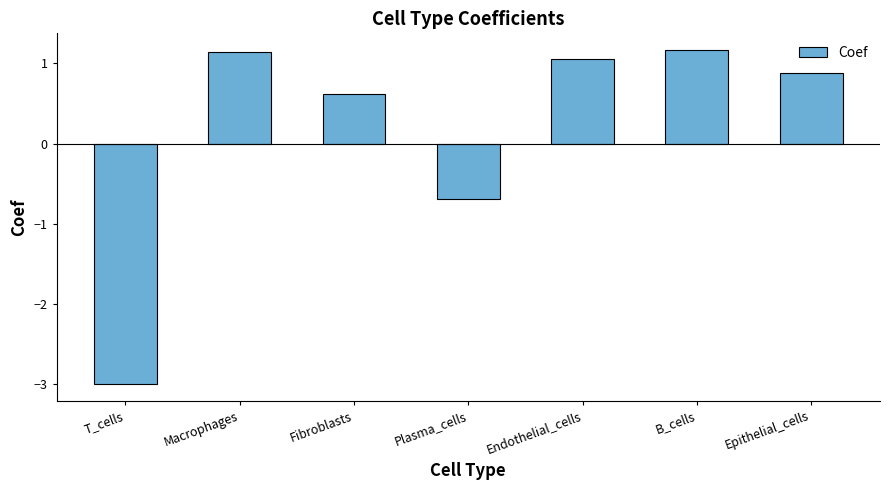

Is it true that the value at Macrophages is 1.6?

False